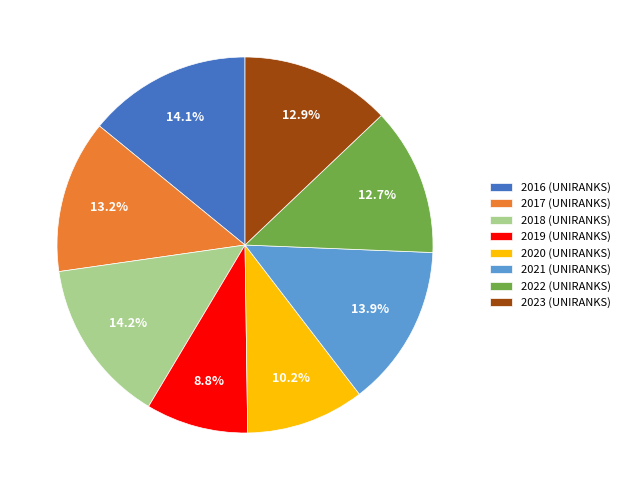

True or false: 2021 accounts for 1% of the total.

False